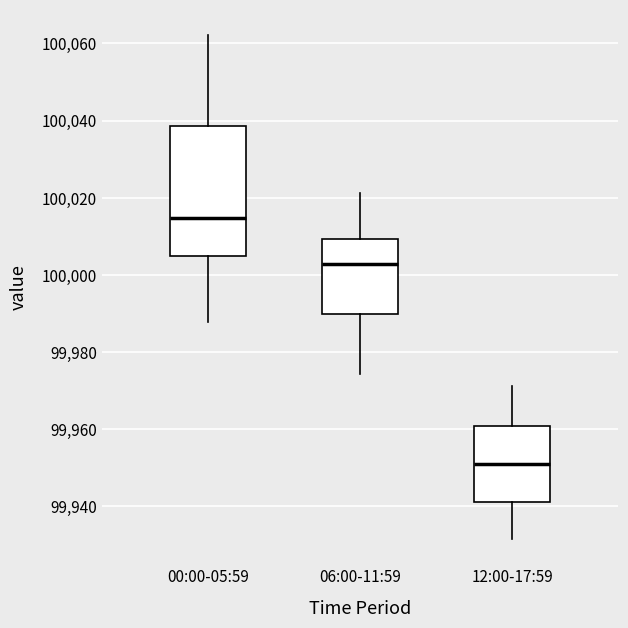

Where does the upper whisker of the box for 06:00-11:59 end on the y-axis? The values are not printed on the chart, so give them approximately, as read against the axis.

100022